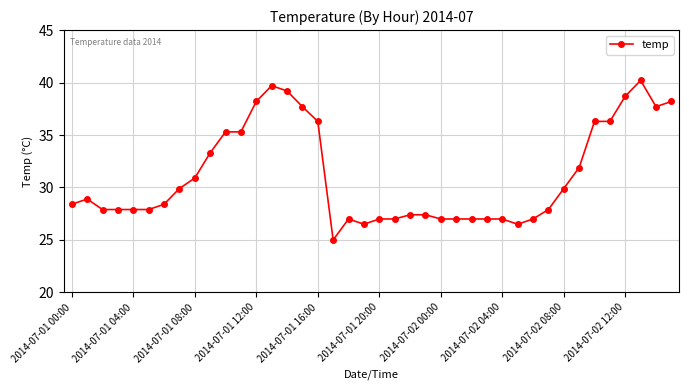

What is the minimum value shown in the chart?

25.0